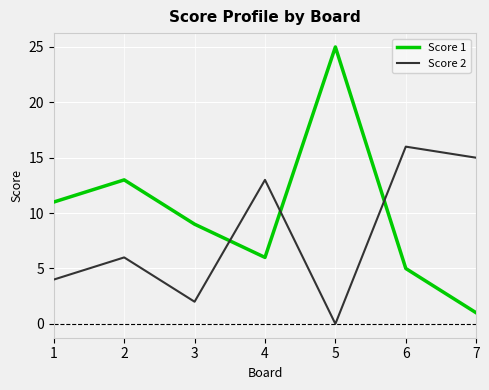

Is this an area chart (filled region under the line)?

No